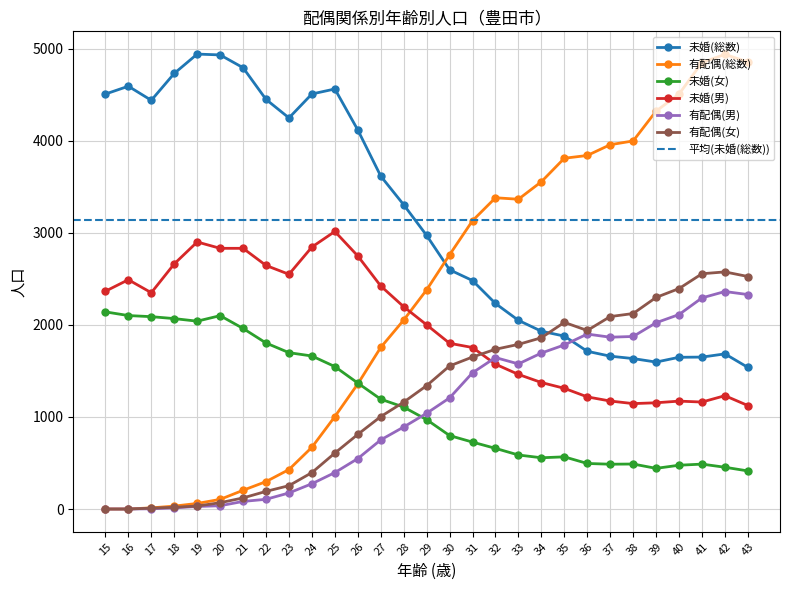

Which series has the largest total across all categories?

未婚(総数)